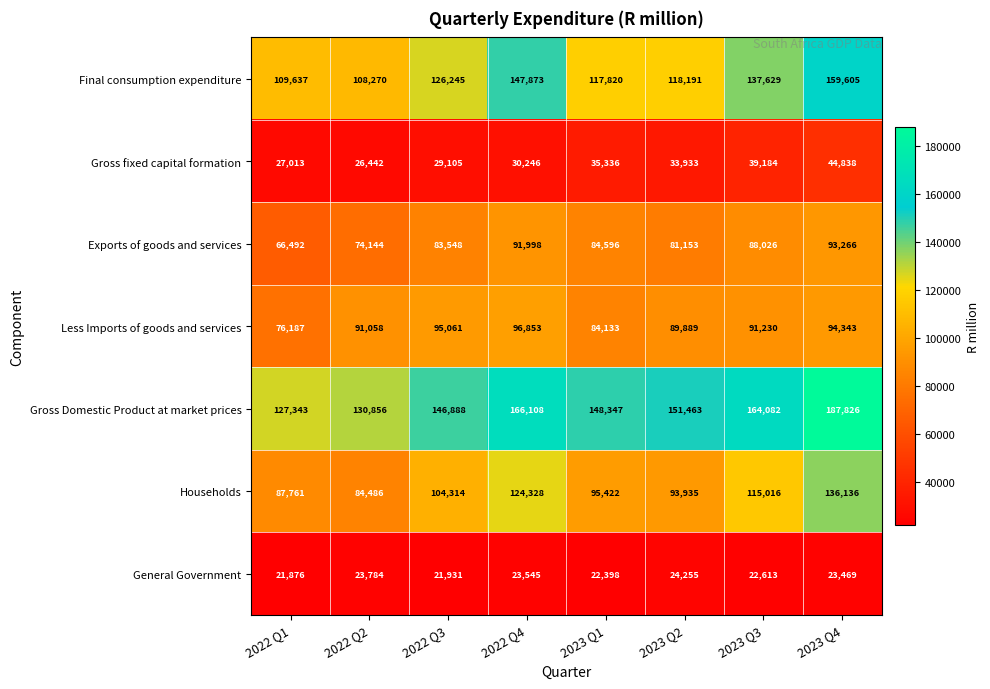

What is the minimum value shown in the chart?

21876